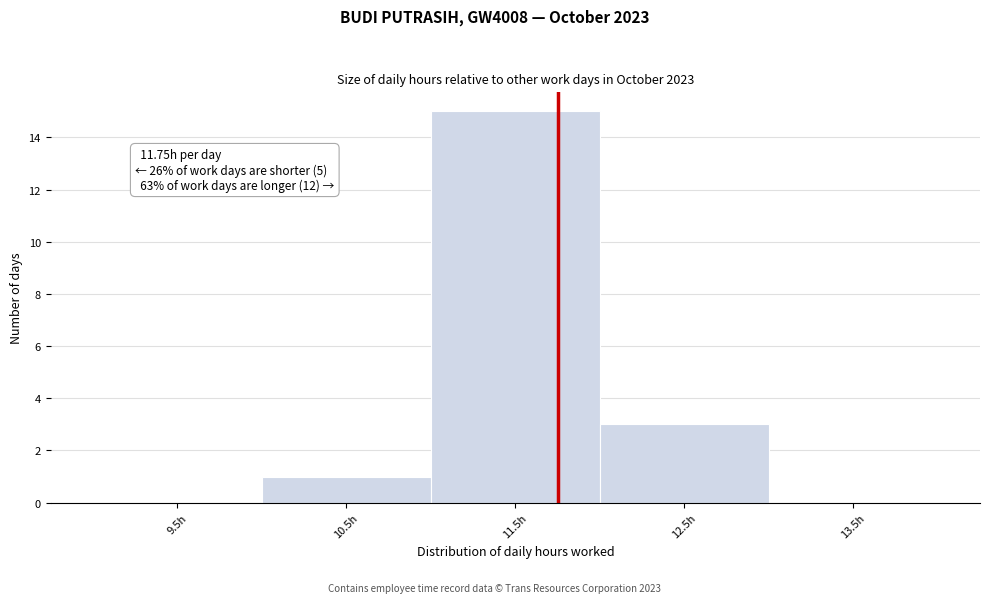

Over which range of the x-axis is the bar tallest?

11 to 12